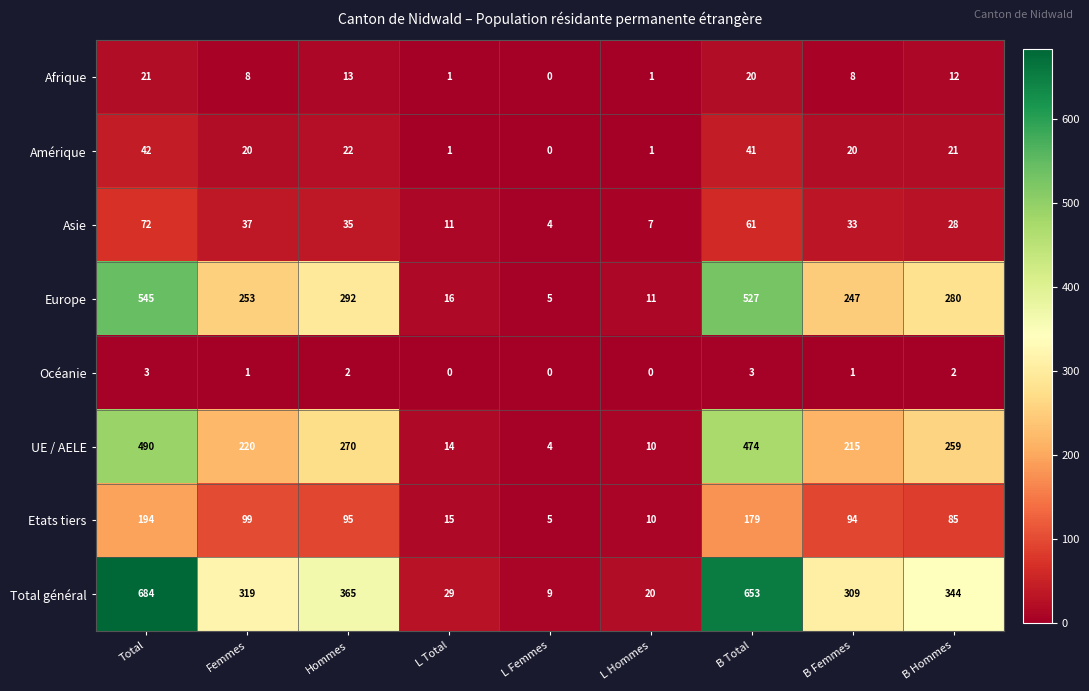

At which label is Asie closest to 38?

Femmes